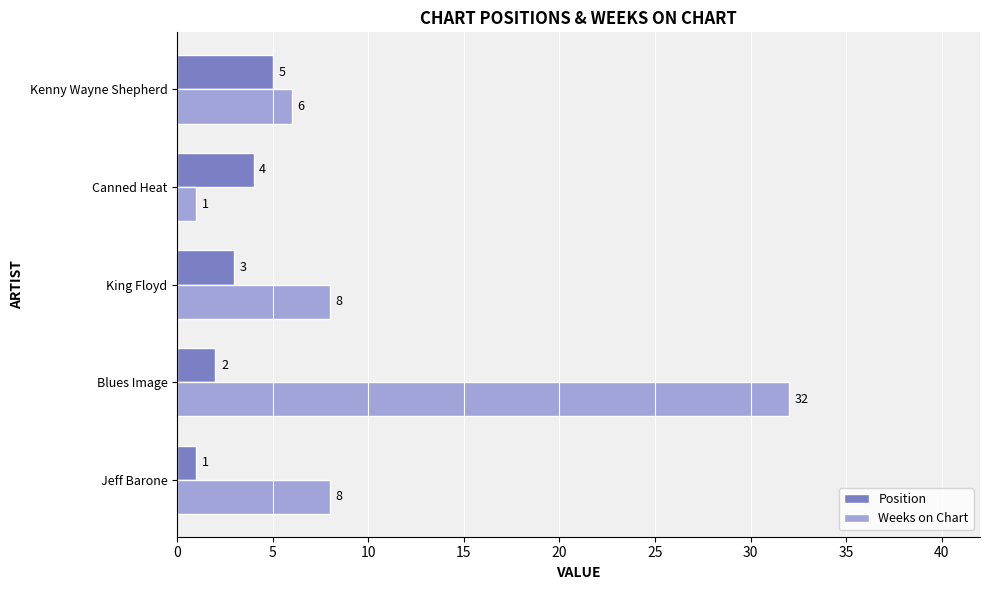

Is it true that Weeks on Chart equals 6 at Jeff Barone?

False